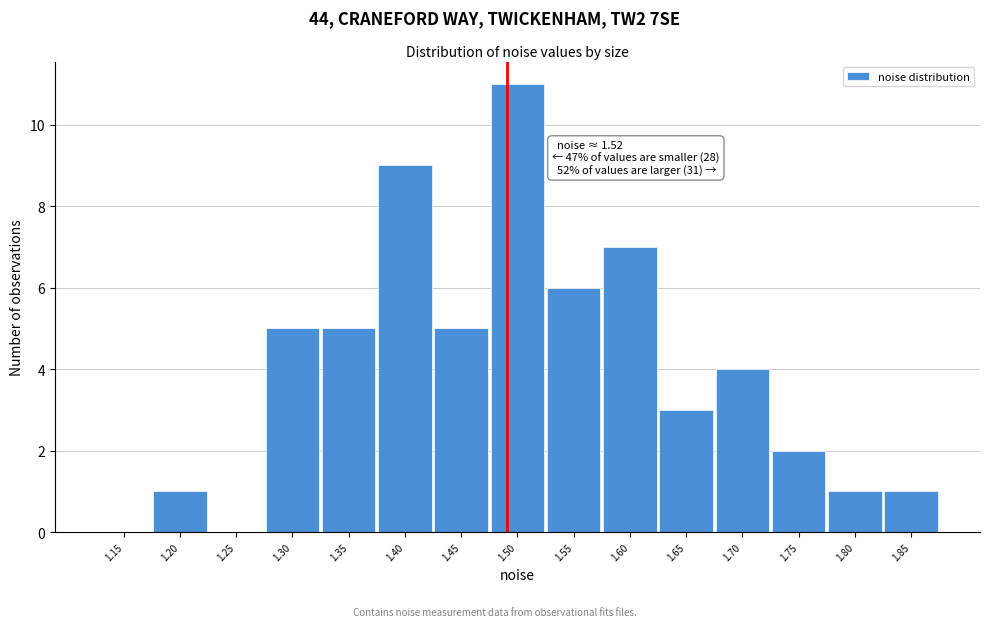

Reading right to left, list all the values displayed in this chart.

1.85=1	1.80=1	1.75=2	1.70=4	1.65=3	1.60=7	1.55=6	1.50=11	1.45=5	1.40=9	1.35=5	1.30=5	1.25=0	1.20=1	1.15=0